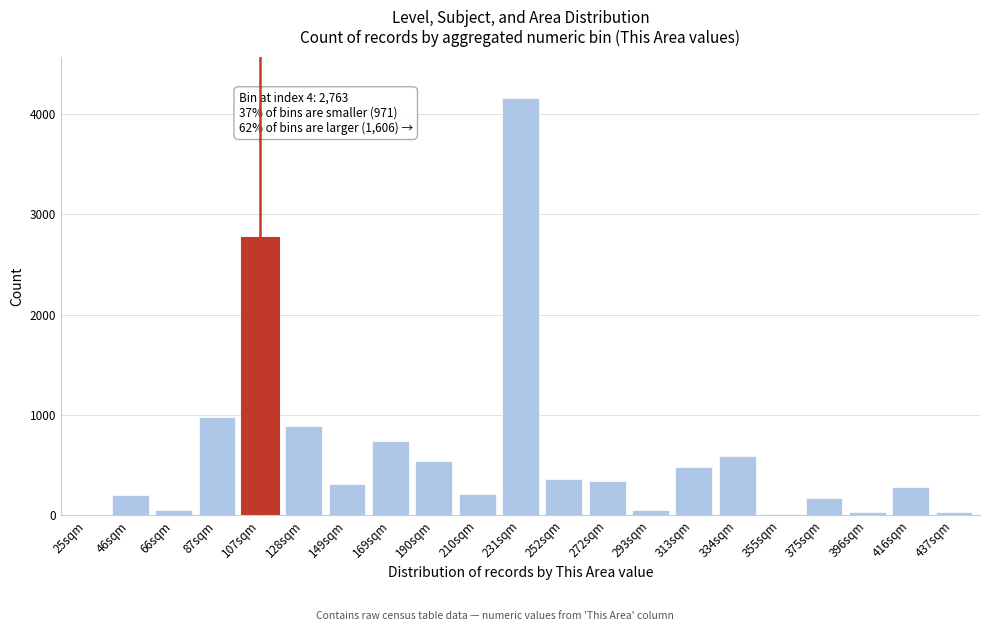

True or false: the data shows 216 at 210sqm.

True